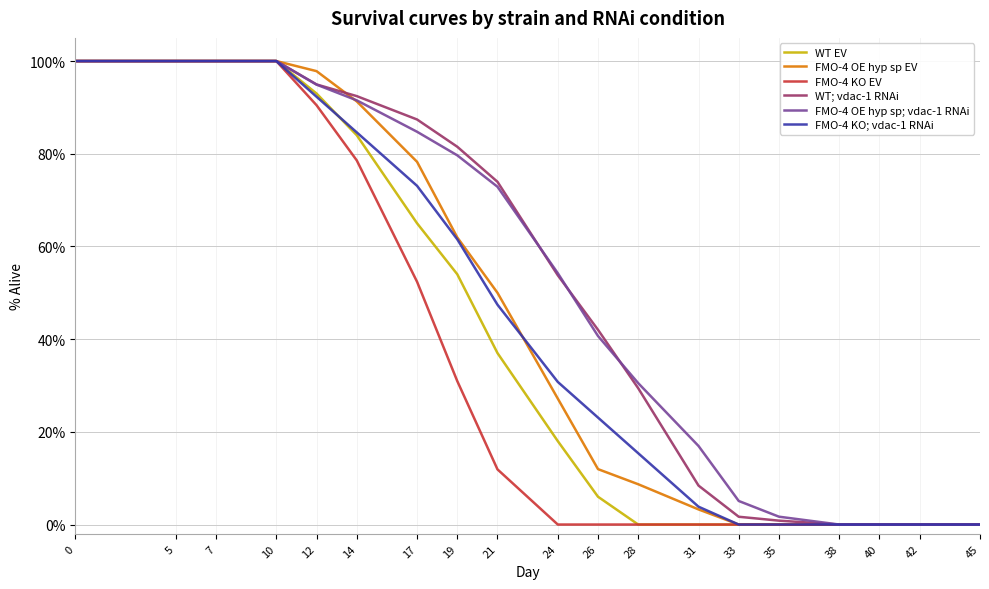

True or false: FMO-4 OE hyp sp EV and FMO-4 OE hyp sp; vdac-1 RNAi cross at least once.

True